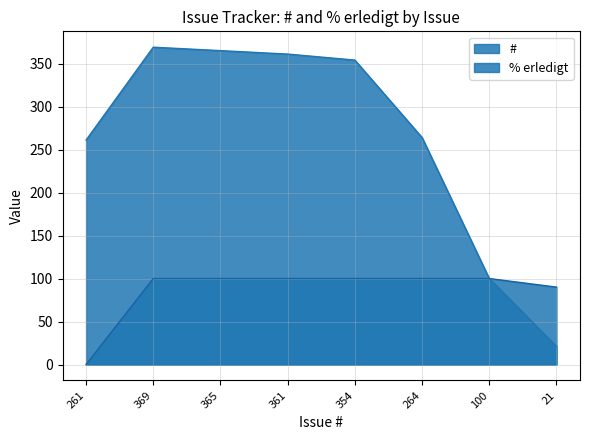

Reading right to left, what are all the values shown in this chart?

#: 21=21	100=100	264=264	354=354	361=361	365=365	369=369	261=261
% erledigt: 21=90	100=100	264=100	354=100	361=100	365=100	369=100	261=0